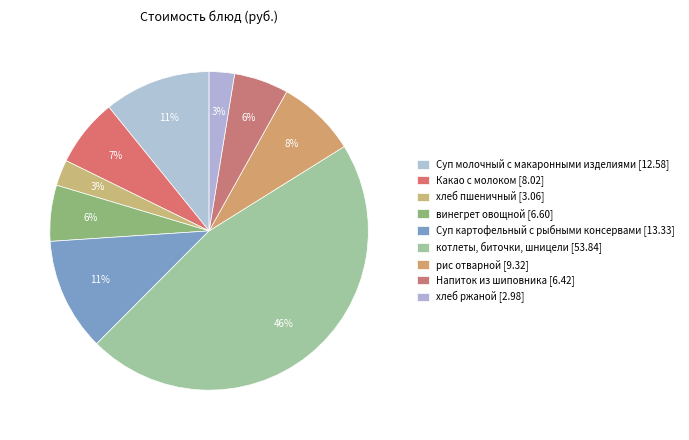

Combined, do Какао с молоком and Напиток из шиповника account for over 50%?

No